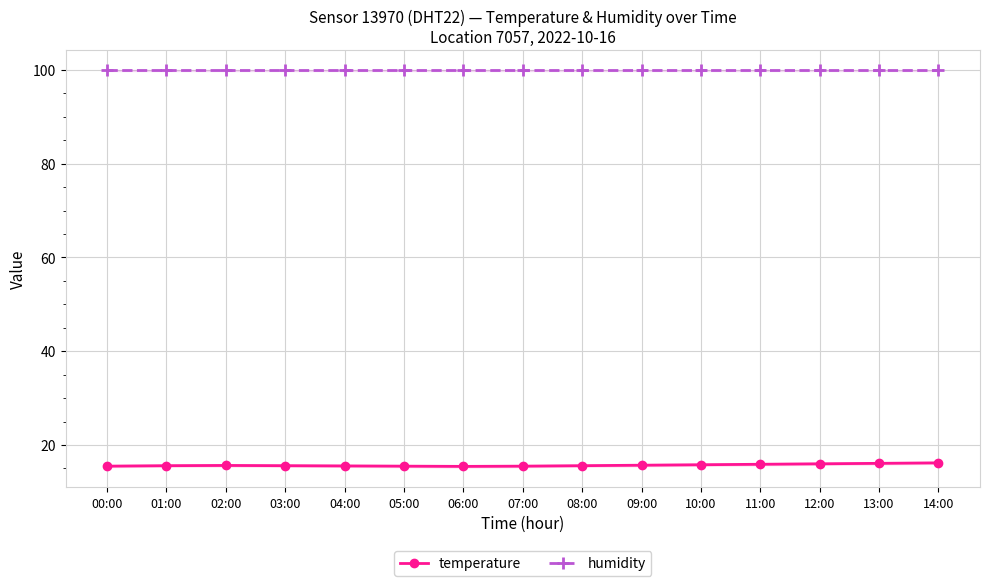

Reading right to left, list all the values displayed in this chart.

temperature: 14:00=16.2	13:00=16.1	12:00=16.0	11:00=15.9	10:00=15.8	09:00=15.7	08:00=15.6	07:00=15.5	06:00=15.4	05:00=15.5	04:00=15.6	03:00=15.6	02:00=15.7	01:00=15.6	00:00=15.5
humidity: 14:00=99.9	13:00=99.9	12:00=99.9	11:00=99.9	10:00=99.9	09:00=99.9	08:00=99.9	07:00=99.9	06:00=99.9	05:00=99.9	04:00=99.9	03:00=99.9	02:00=99.9	01:00=99.9	00:00=99.9